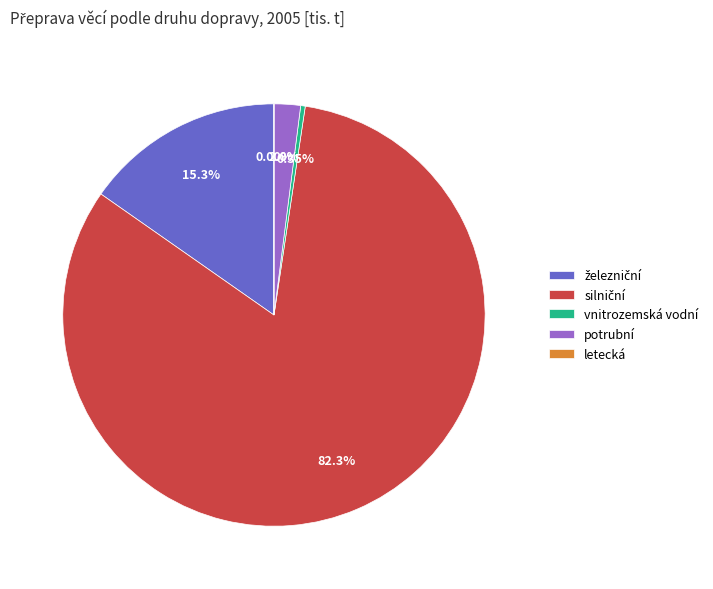

Does any single category account for the majority?

Yes